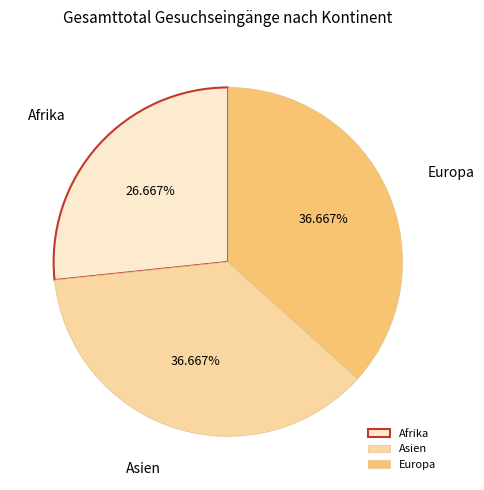

What is the ratio of the value at Asien to the value at Afrika?

1.4